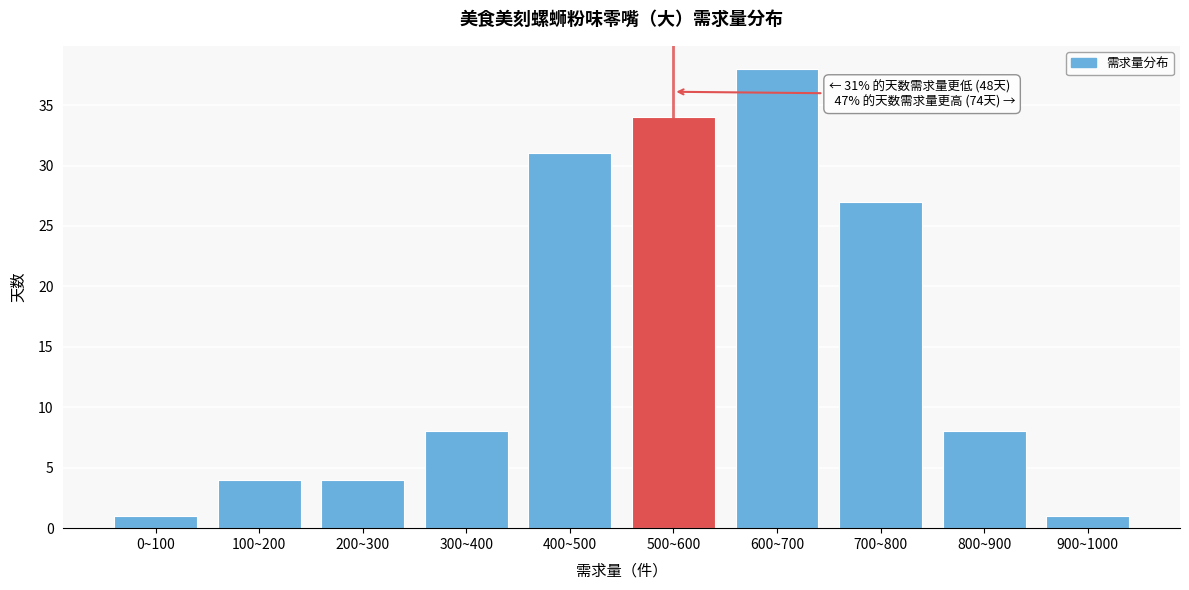

Reading left to right, transcribe all the data shown in this chart.

1	4	4	8	31	34	38	27	8	1